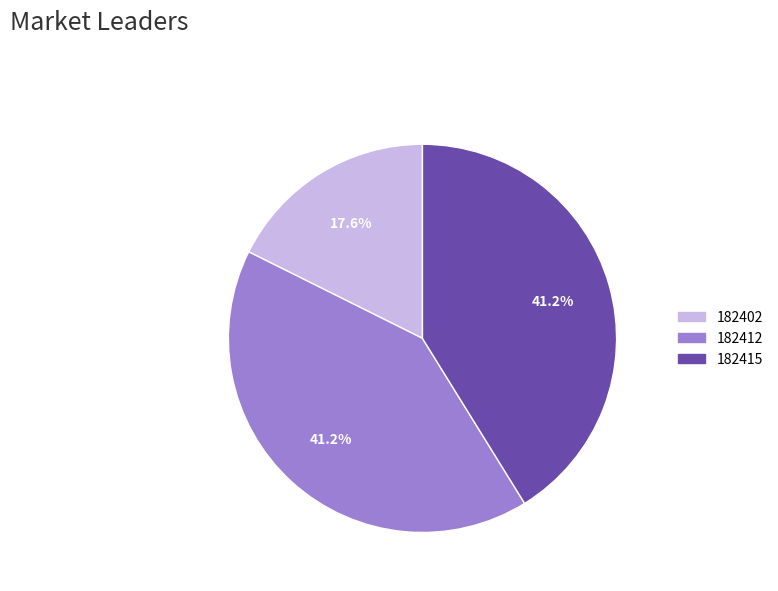

To the nearest percent, what is the average slice percentage?

33%